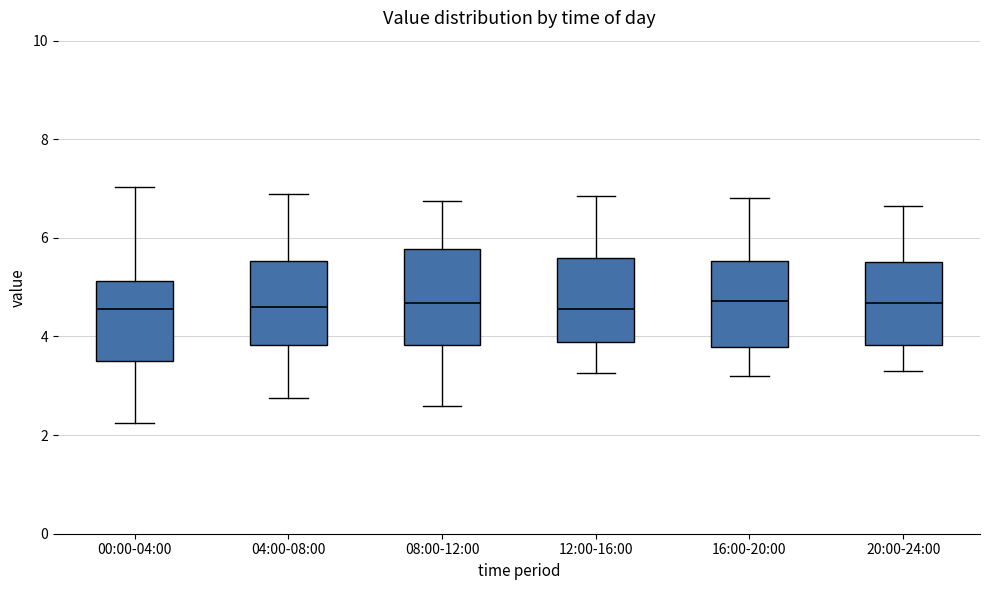

Where is the upper edge of the box for 08:00-12:00 on the y-axis? The values are not printed on the chart, so give them approximately, as read against the axis.

5.8